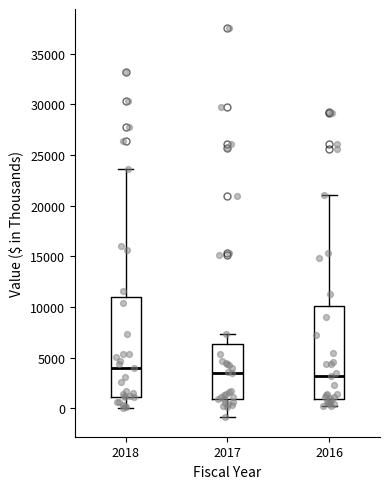

Which box is the tallest, from its lower edge to its upper edge?

2018